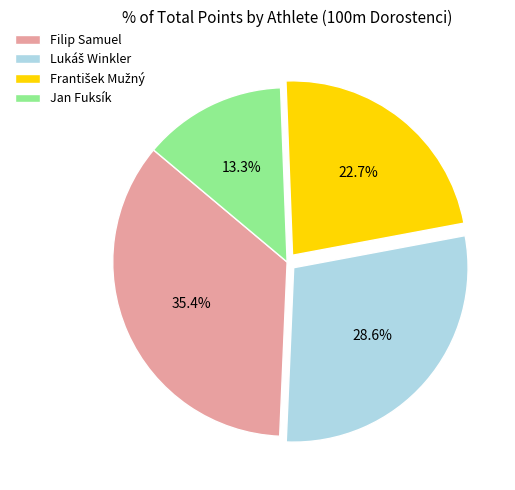

True or false: Jan Fuksík accounts for 3% of the total.

False